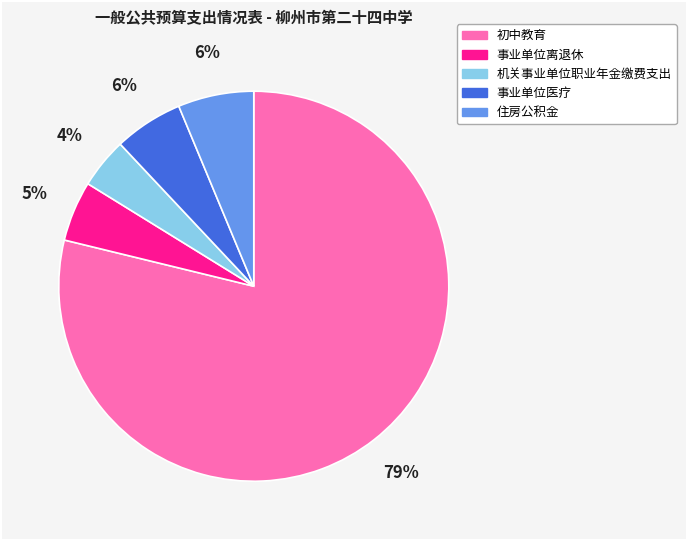

Is there any slice that represents more than half of the pie?

Yes